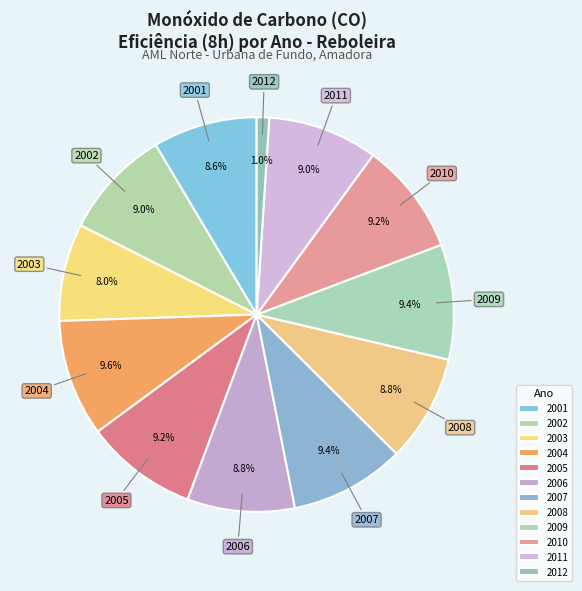

Which slice is the smallest?

2012